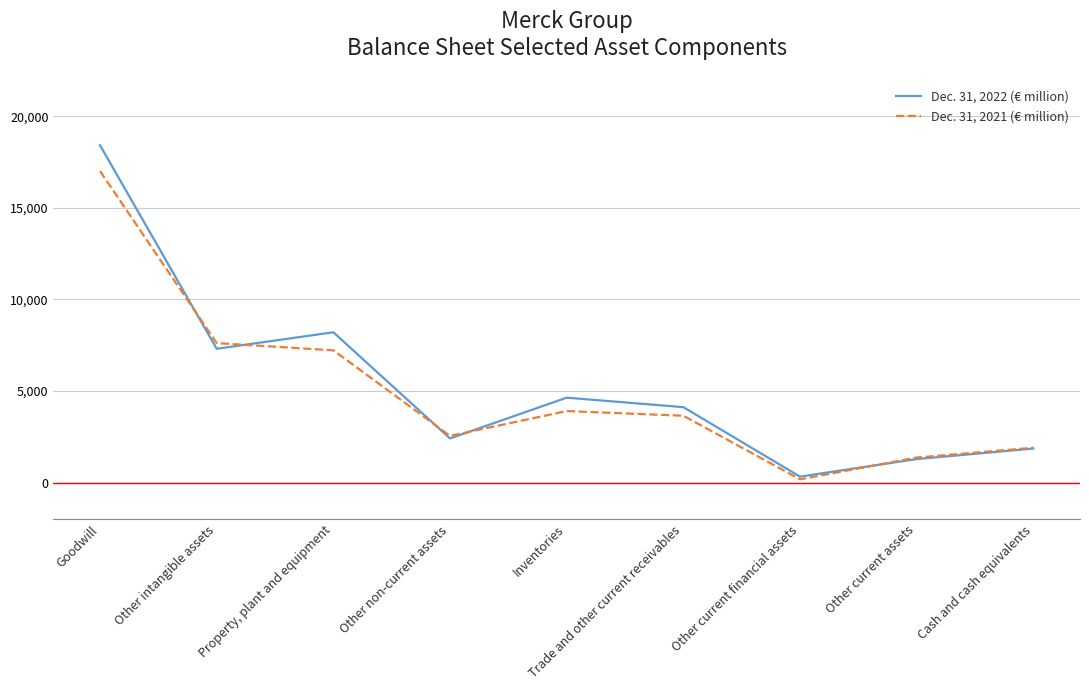

How many categories are shown in the chart?

9